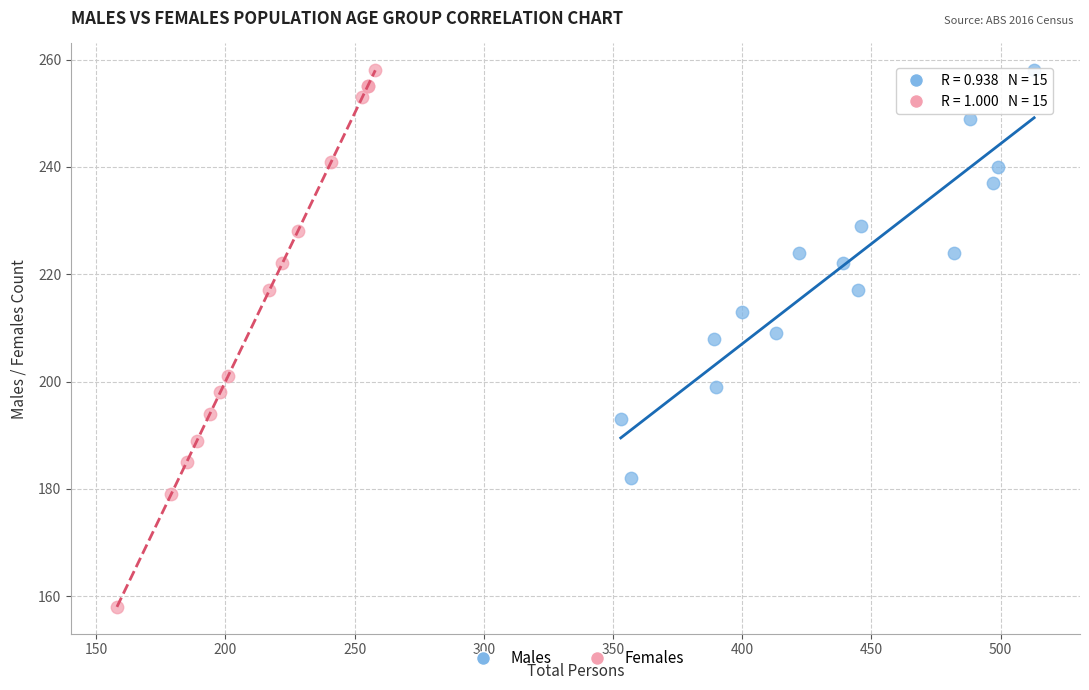

Which series contains the lowest Y value?

Females